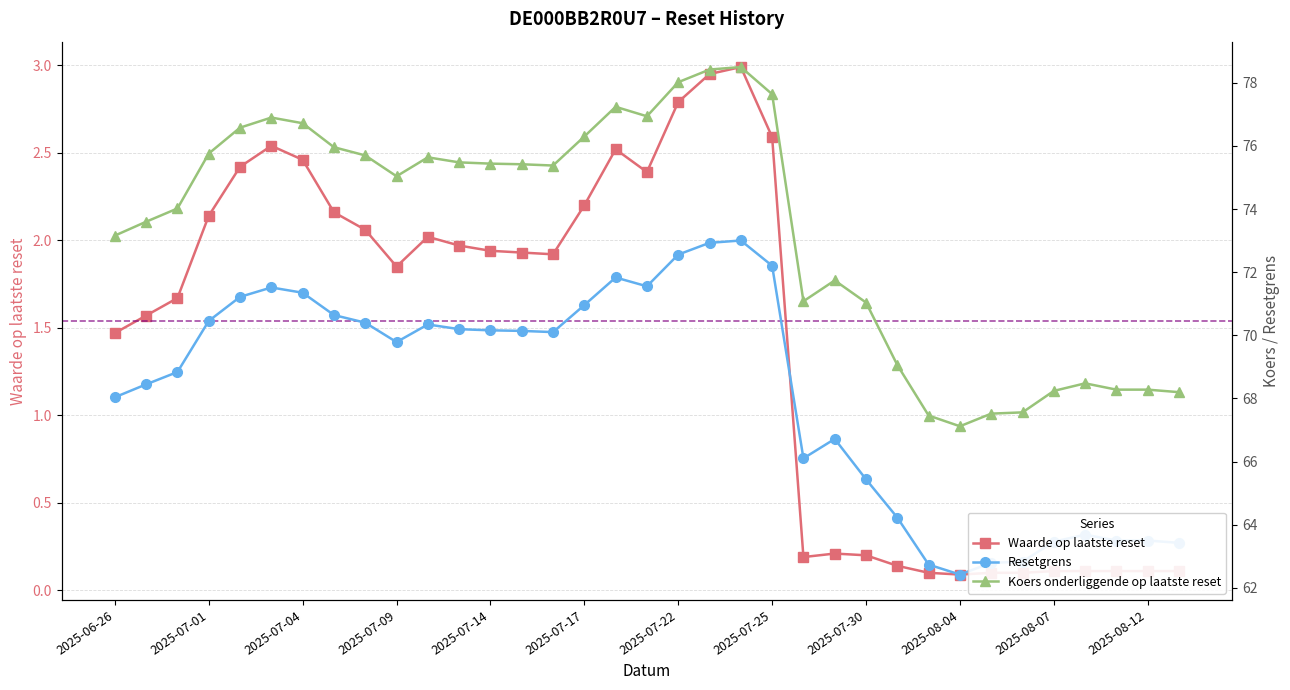

Where is Waarde op laatste reset nearest to the value 1?

2025-06-26